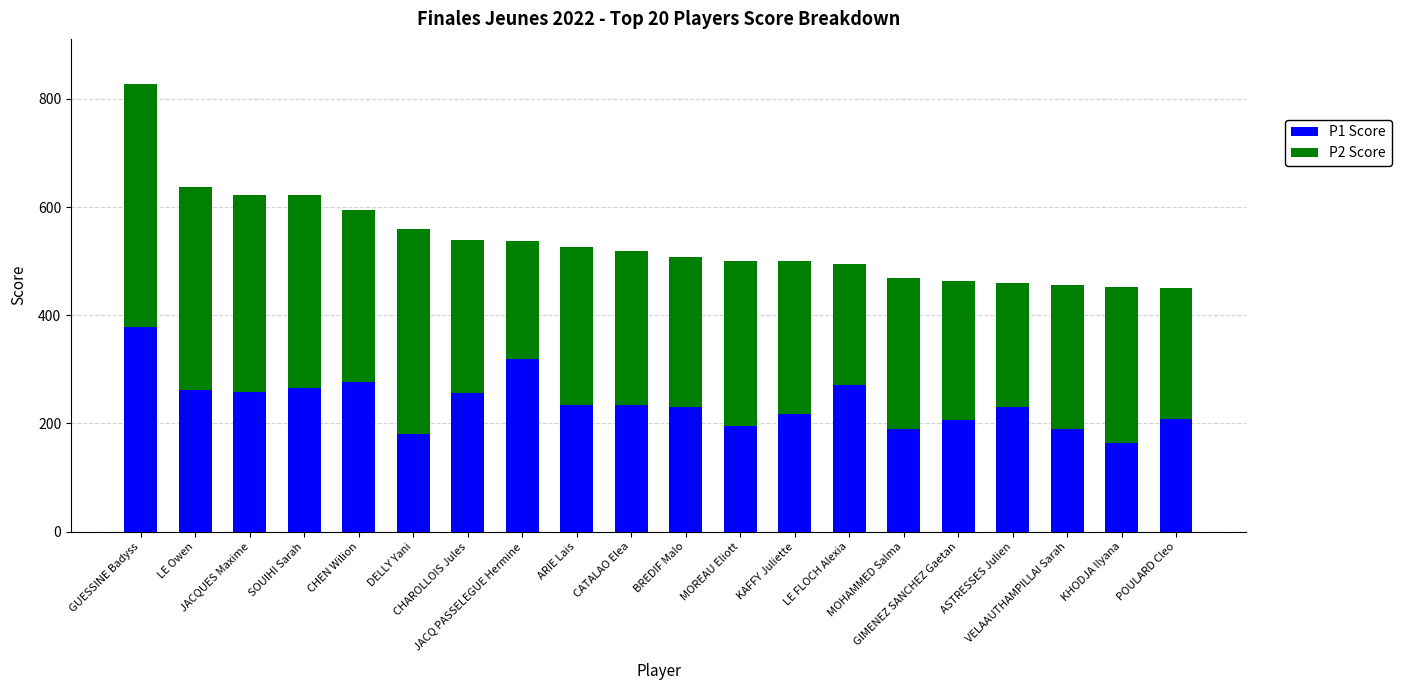

What is the difference between the P1 Score values at MOREAU Eliott and JACQ PASSELEGUE Hermine?

123